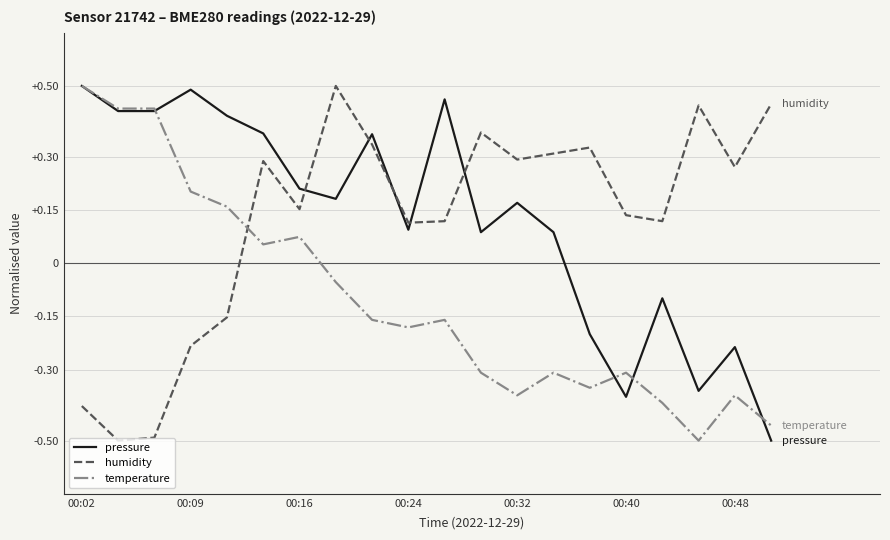

After their last crossing, which series has the higher values: humidity or temperature?

humidity